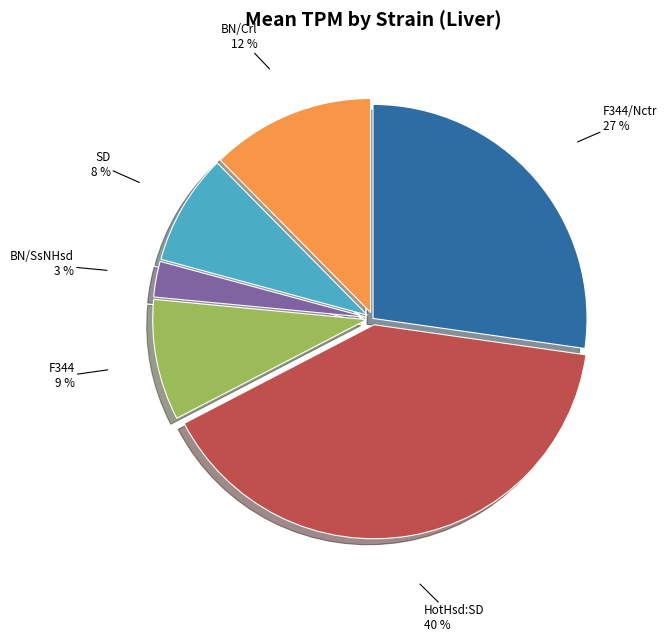

To the nearest percent, what is the difference between the largest and smallest slice percentages?

37%